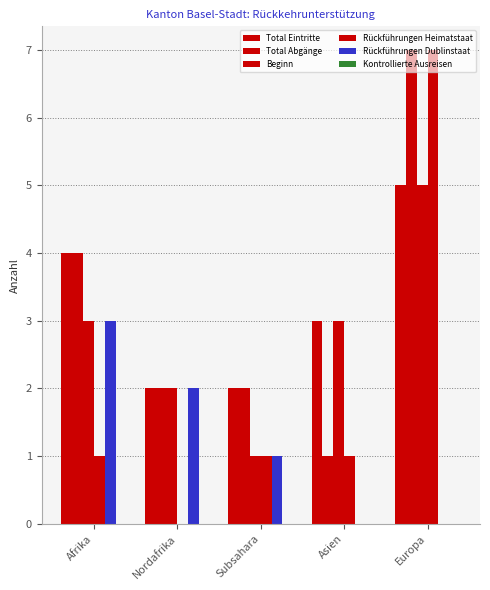

What is the total value across all series at Europa?

24